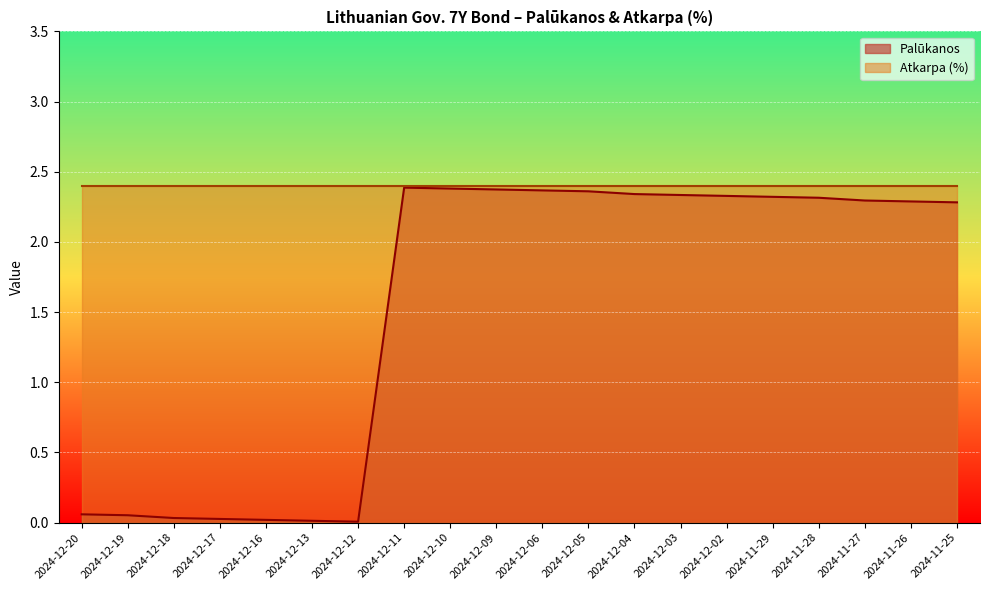

What position from the right is 2024-12-05?

9